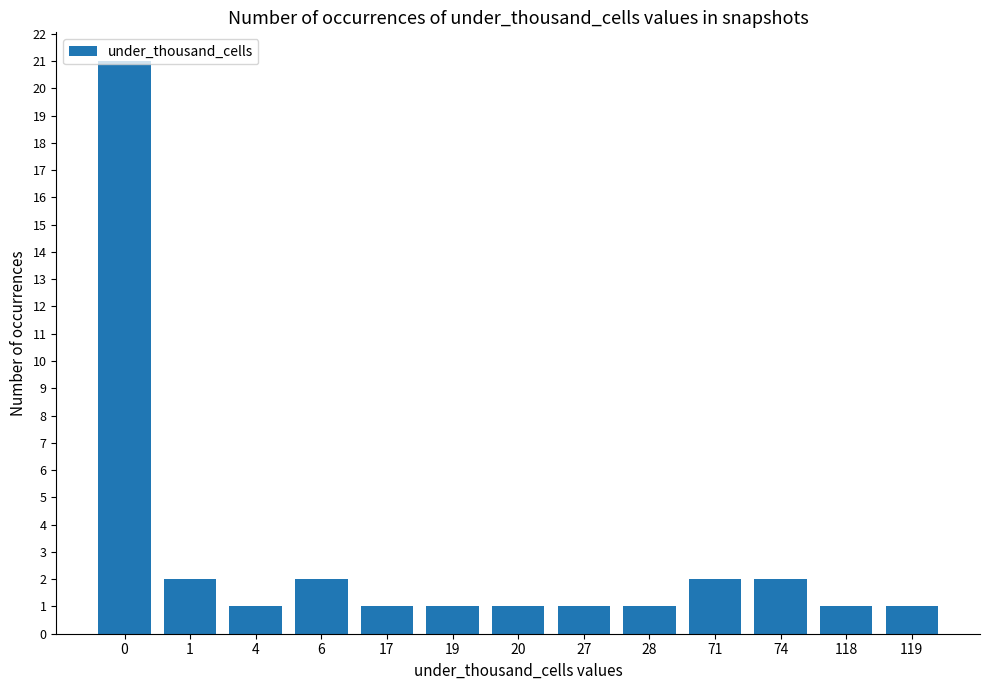

What is the value of the 11th bar from the left?

2